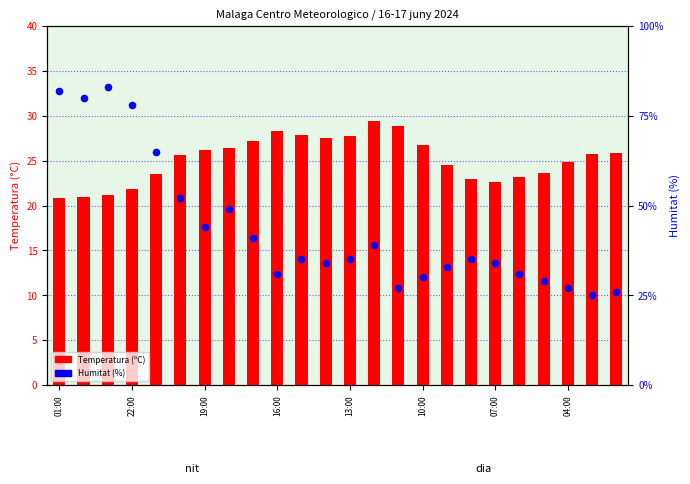

What is the total value across all series at 14?

55.9